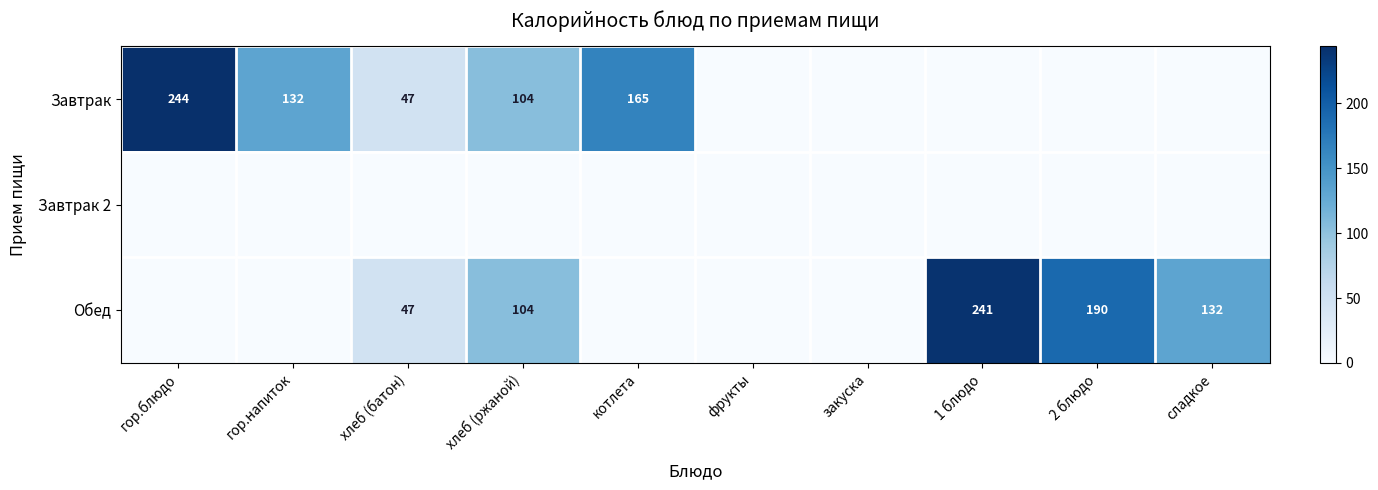

Is it true that Обед equals 90 at 1 блюдо?

False